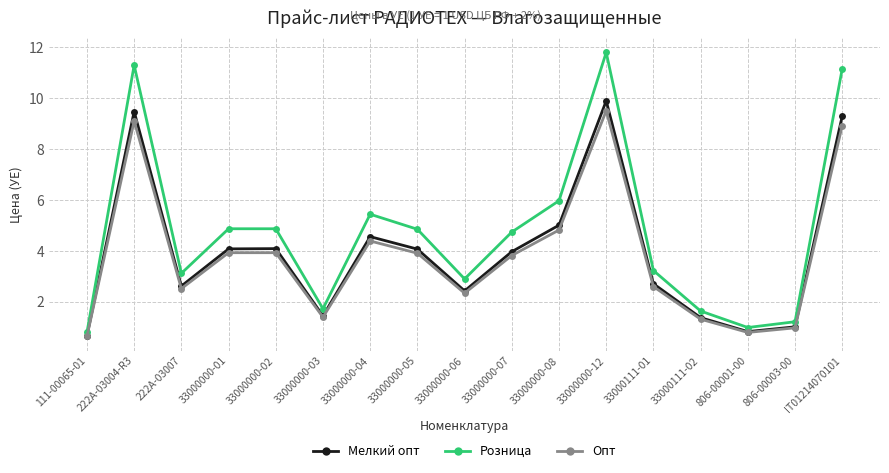

What position from the left is 33000000-08?

11